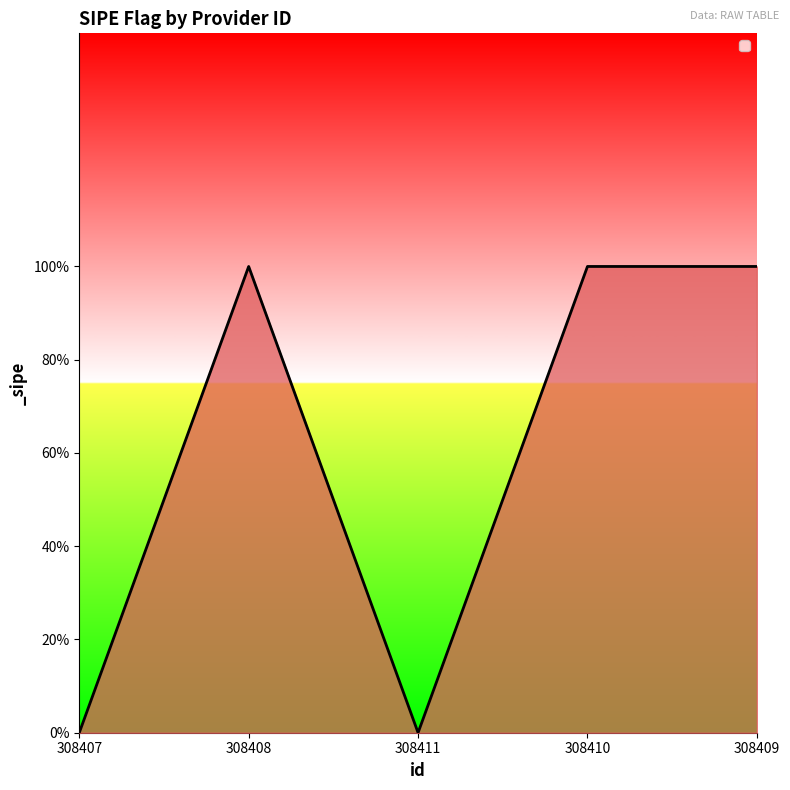

The value at 308410 is 1. True or false?

True